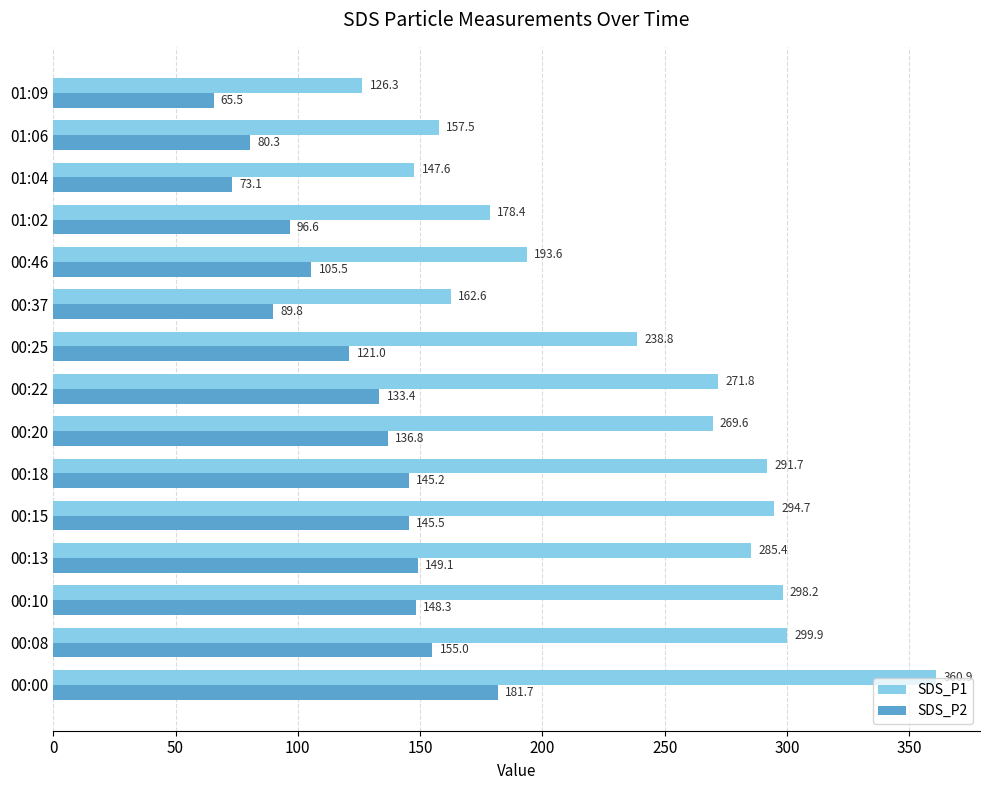

Rank the series by their average value, from highest to lowest.

SDS_P1, SDS_P2